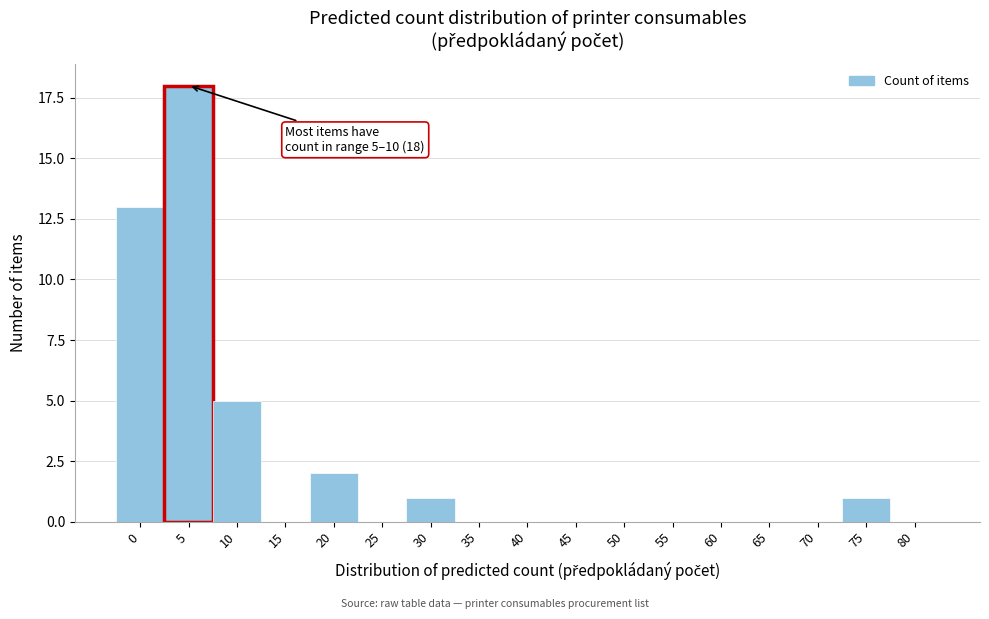

Reading right to left, extract all data points from this chart.

80=0	75=1	70=0	65=0	60=0	55=0	50=0	45=0	40=0	35=0	30=1	25=0	20=2	15=0	10=5	5=18	0=13